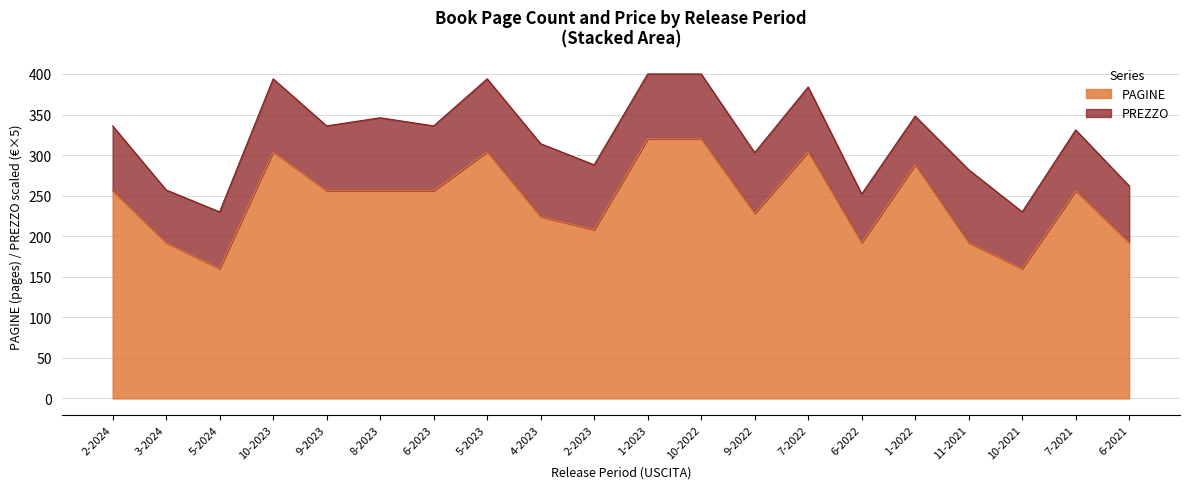

How many data points are less than 256?

9